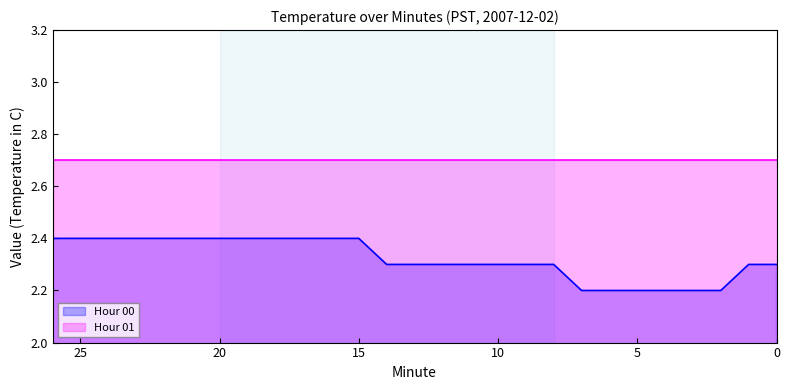

What is the minimum value shown in the chart?

2.2